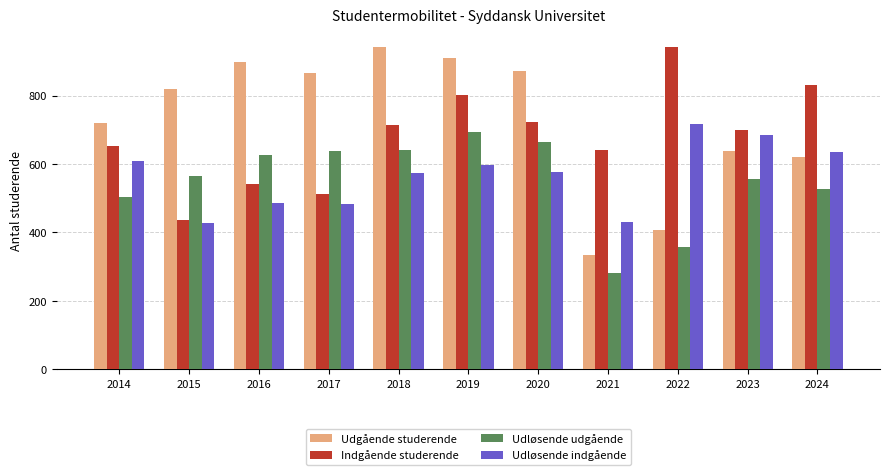

What are all the series names shown in the legend?

Udgående studerende, Indgående studerende, Udløsende udgående, Udløsende indgående